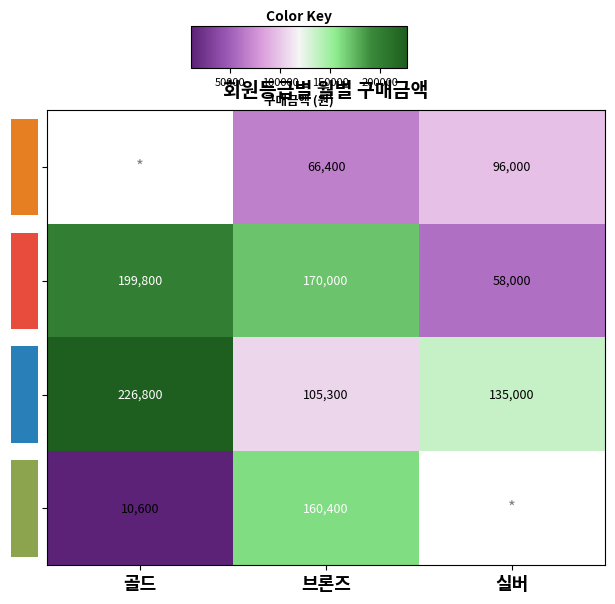

At which category does the chart reach its minimum across all series?

골드